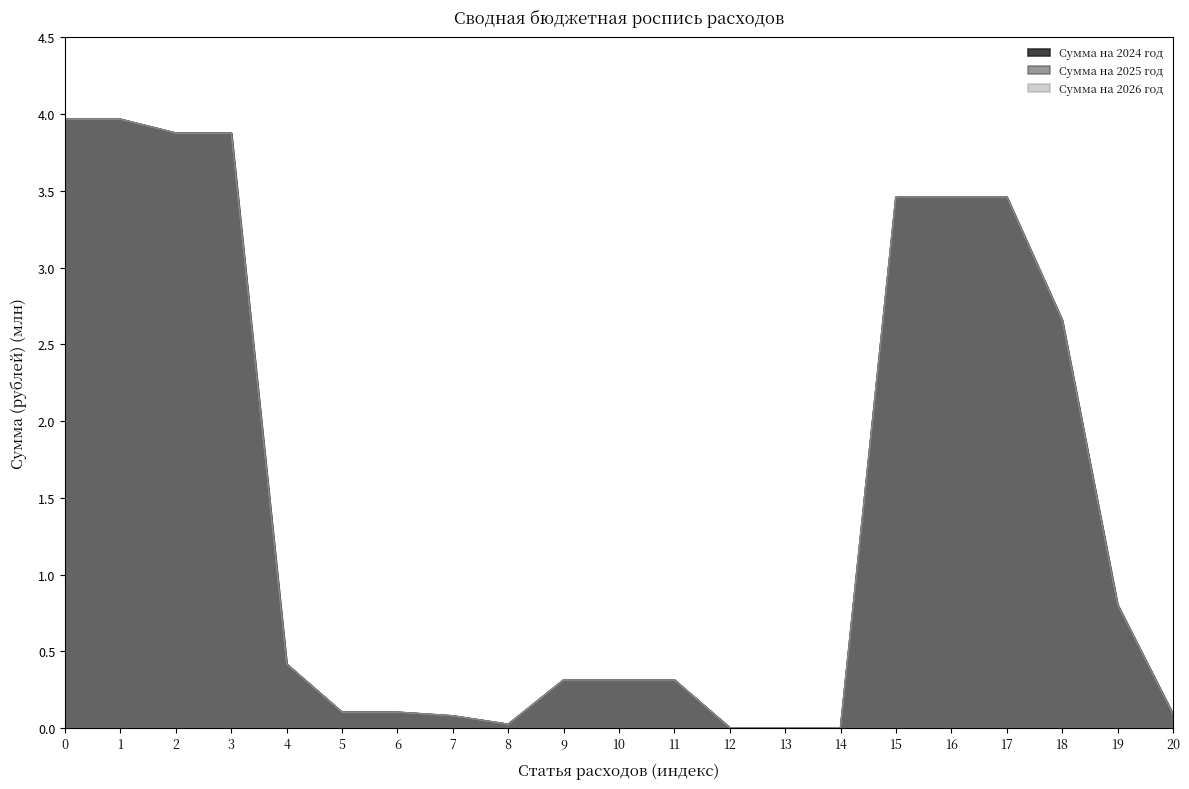

Reading right to left, extract all data points from this chart.

Сумма на 2024 год: 0.1	0.8	2.7	3.5	3.5	3.5	0.0	0.0	0.0	0.3	0.3	0.3	0.0	0.1	0.1	0.1	0.4	3.9	3.9	4.0	4.0
Сумма на 2025 год: 0.1	0.8	2.7	3.5	3.5	3.5	0.0	0.0	0.0	0.3	0.3	0.3	0.0	0.1	0.1	0.1	0.4	3.9	3.9	4.0	4.0
Сумма на 2026 год: 0.1	0.8	2.7	3.5	3.5	3.5	0.0	0.0	0.0	0.3	0.3	0.3	0.0	0.1	0.1	0.1	0.4	3.9	3.9	4.0	4.0